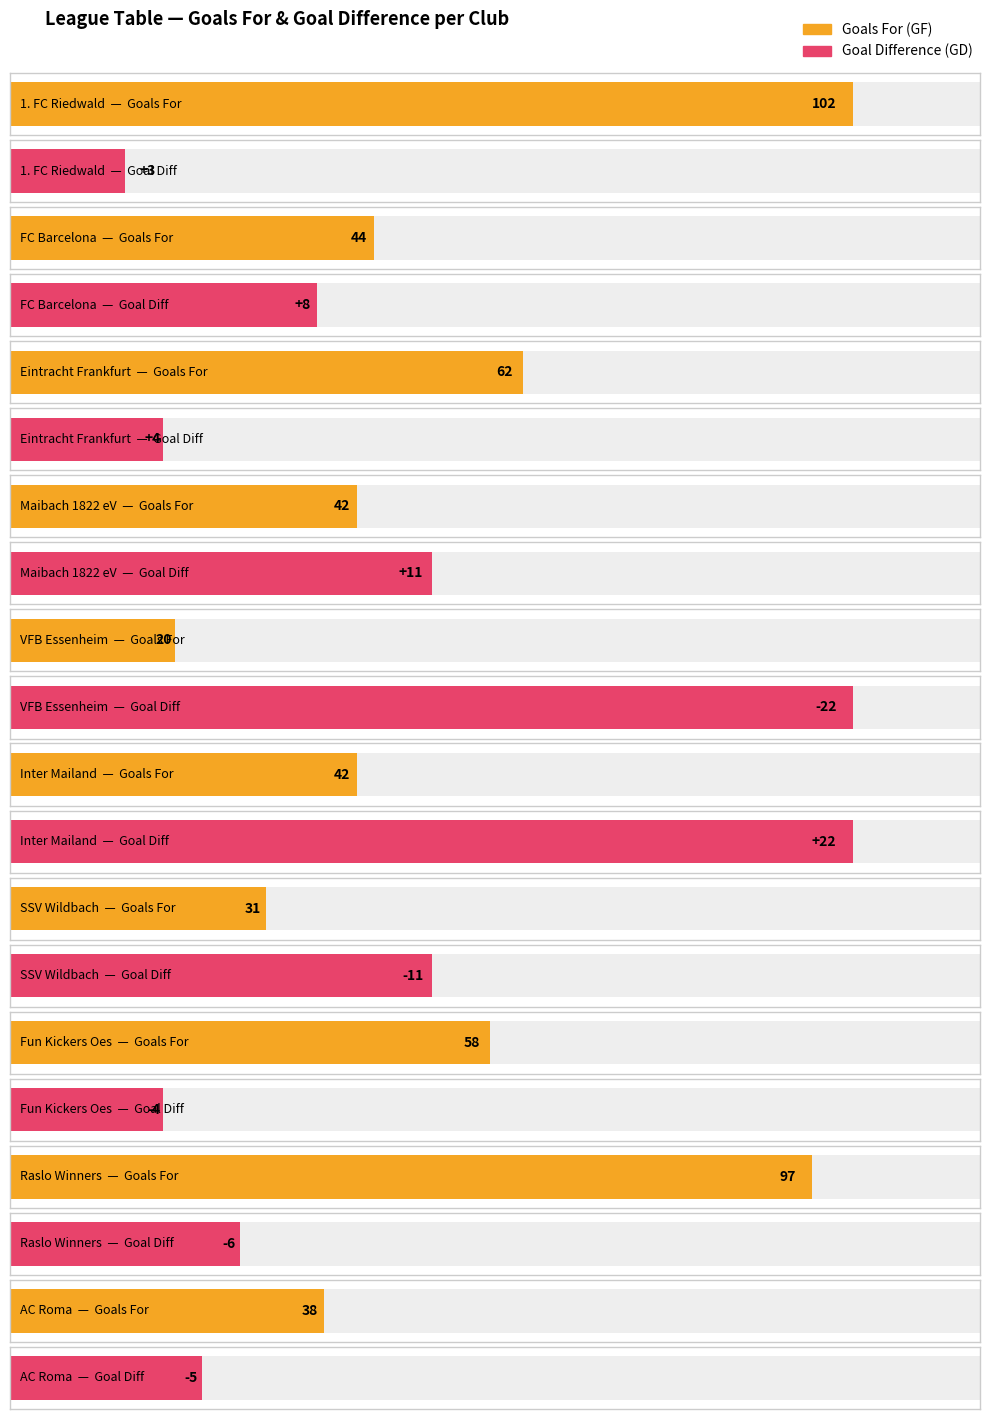

List the labels in order of GF value, largest first.

1. FC Riedwald, Raslo Winners, Eintracht Frankfurt, Fun Kickers Oes, FC Barcelona, Maibach 1822 eV, Inter Mailand, AC Roma, SSV Wildbach, VFB Essenheim